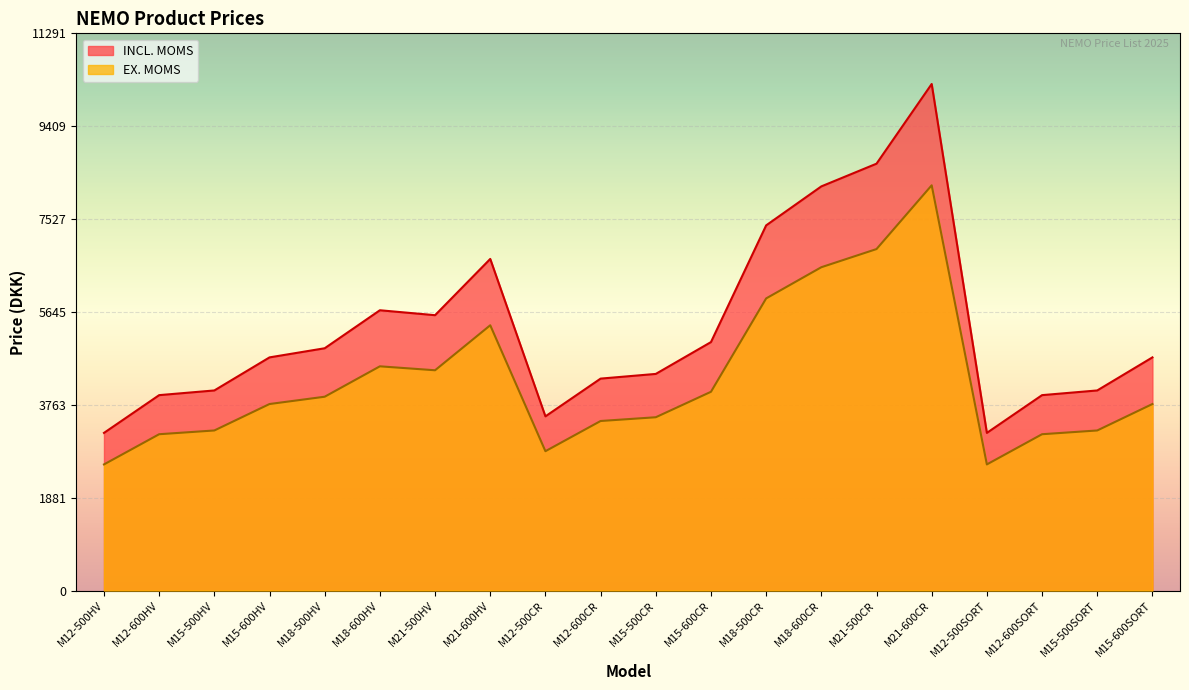

At which category does EX. MOMS reach its first local valley?

M21-500HV